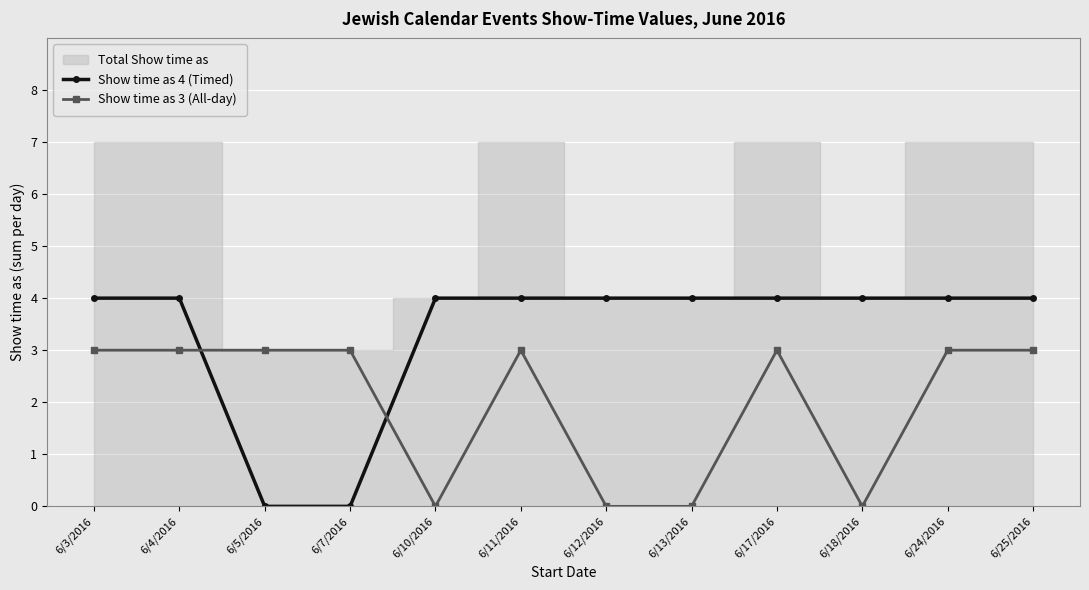

True or false: Show time as 3 (All-day) has a value of -1 at 6/12/2016.

False